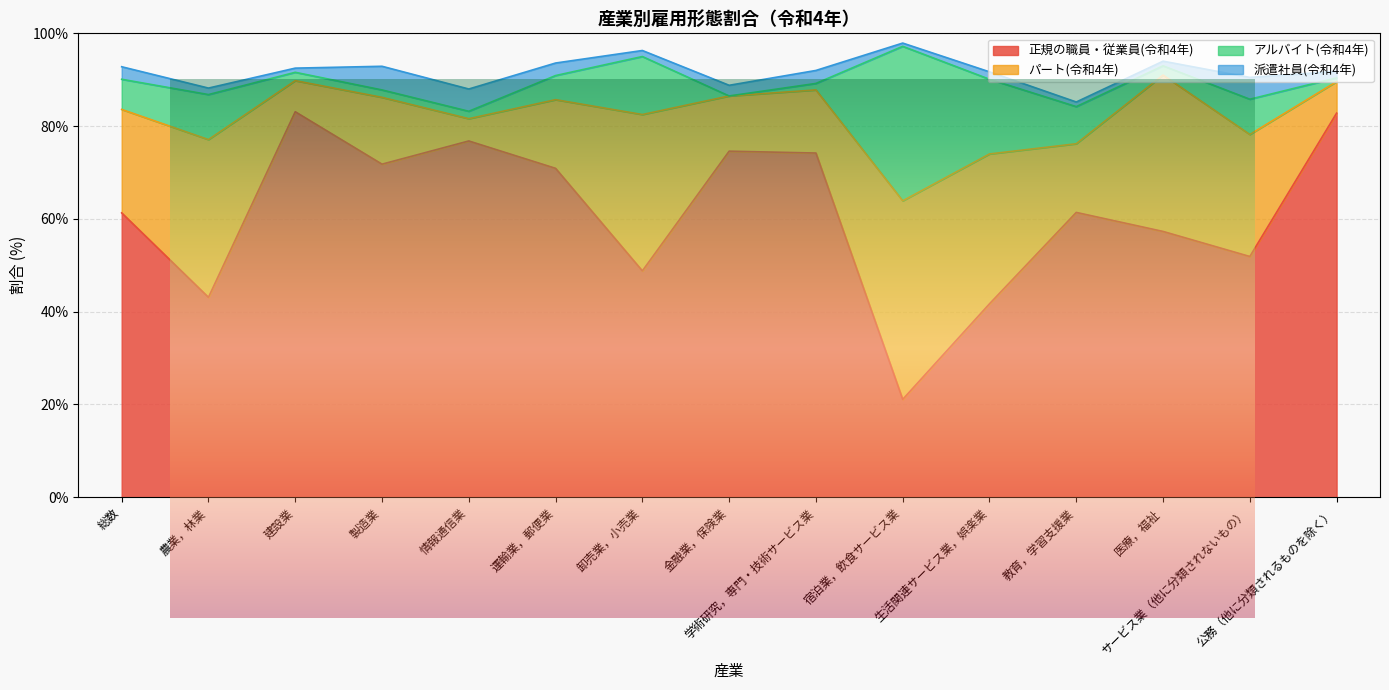

What value does the アルバイト(令和4年) series have at 製造業?

1.6